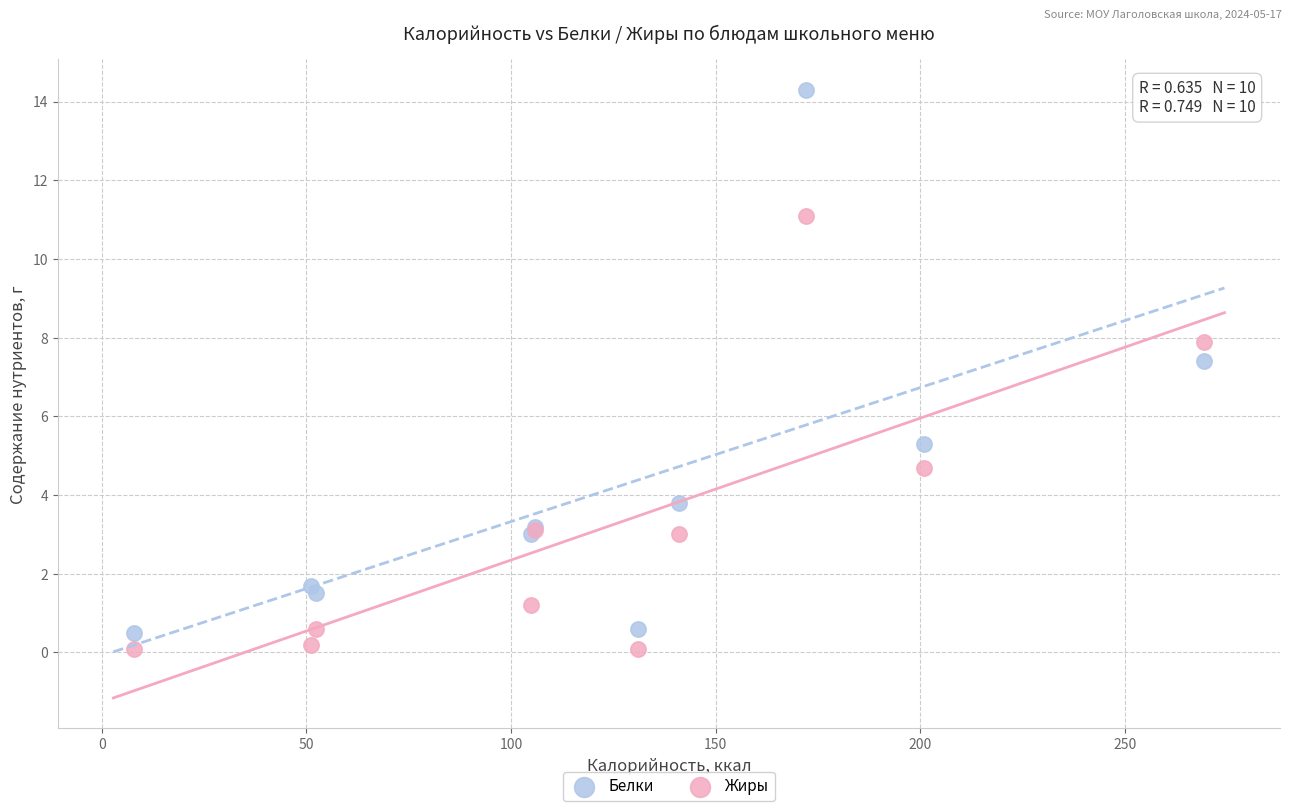

In the Белки series, what Y value is closest to 7?

7.4